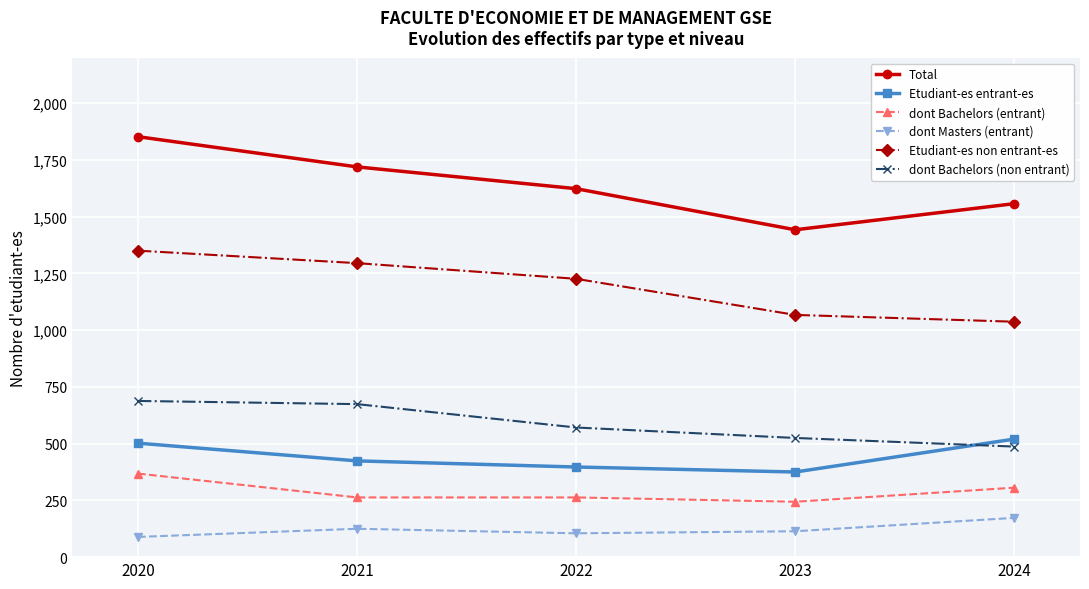

Does the chart have visible grid lines?

Yes